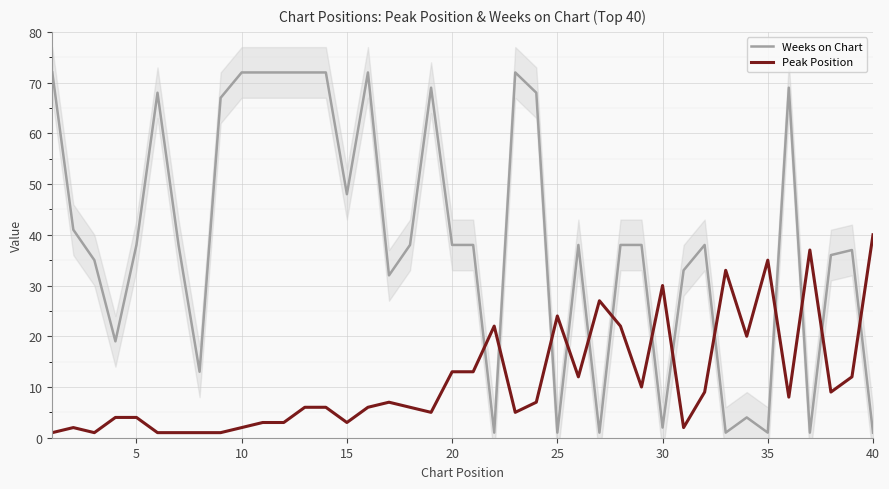

What is the greatest value displayed?

72